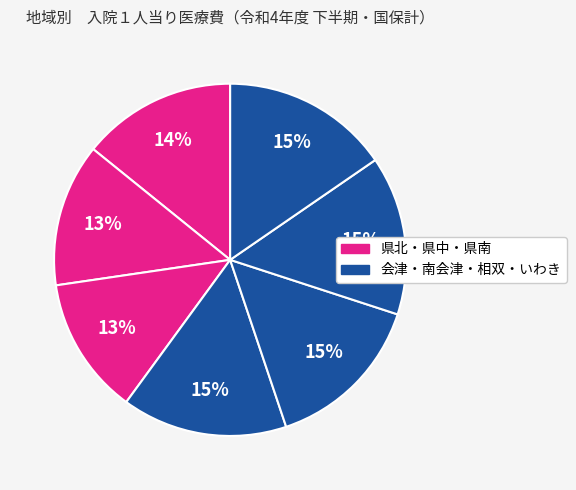

What is the smallest slice in the pie chart?

県　南